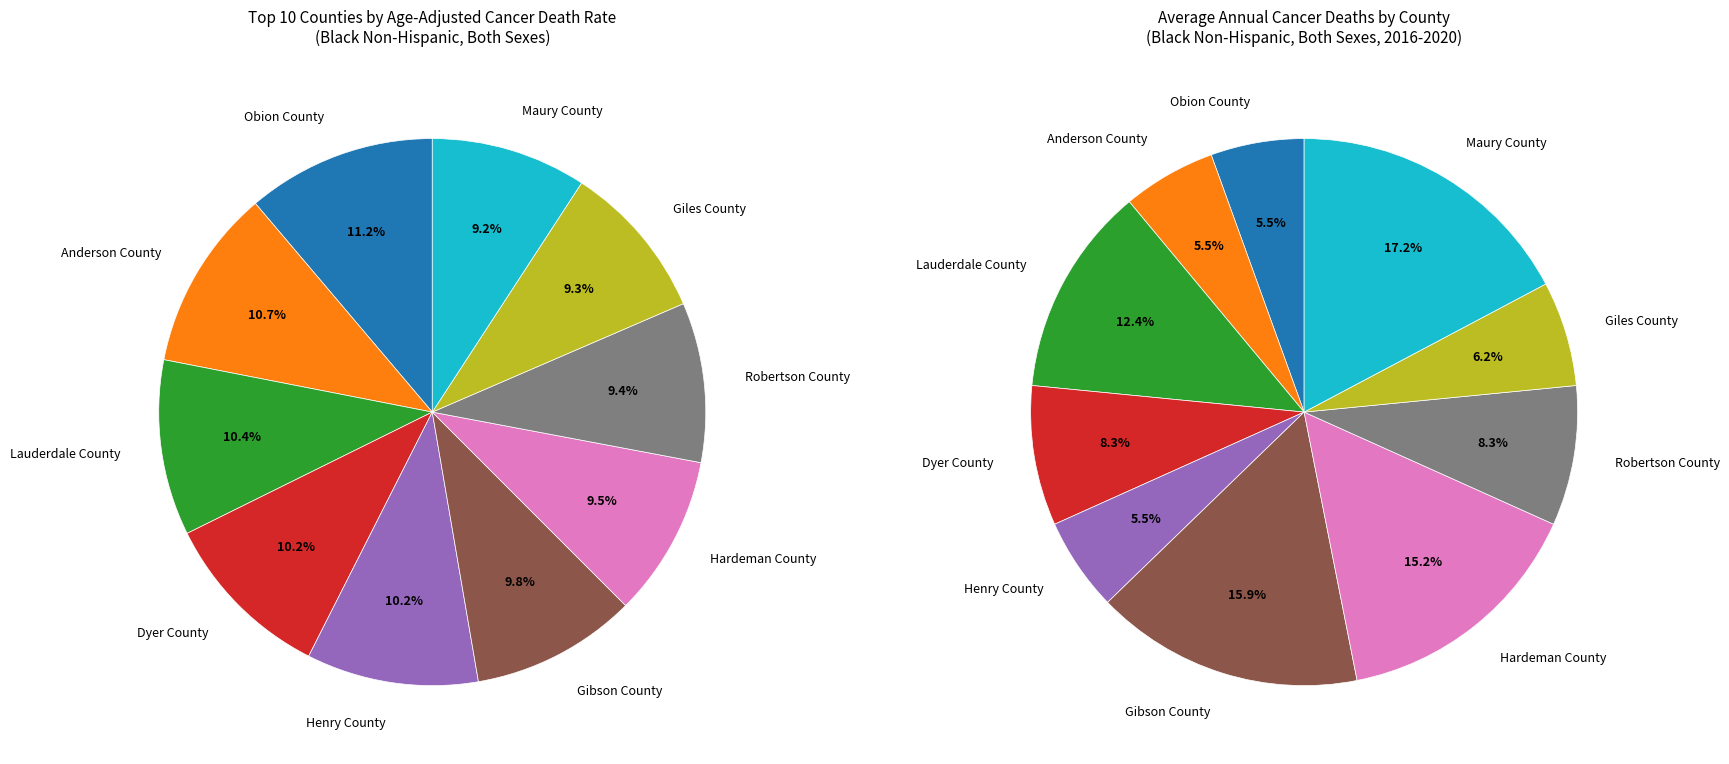

How many segments does this pie chart have?

10